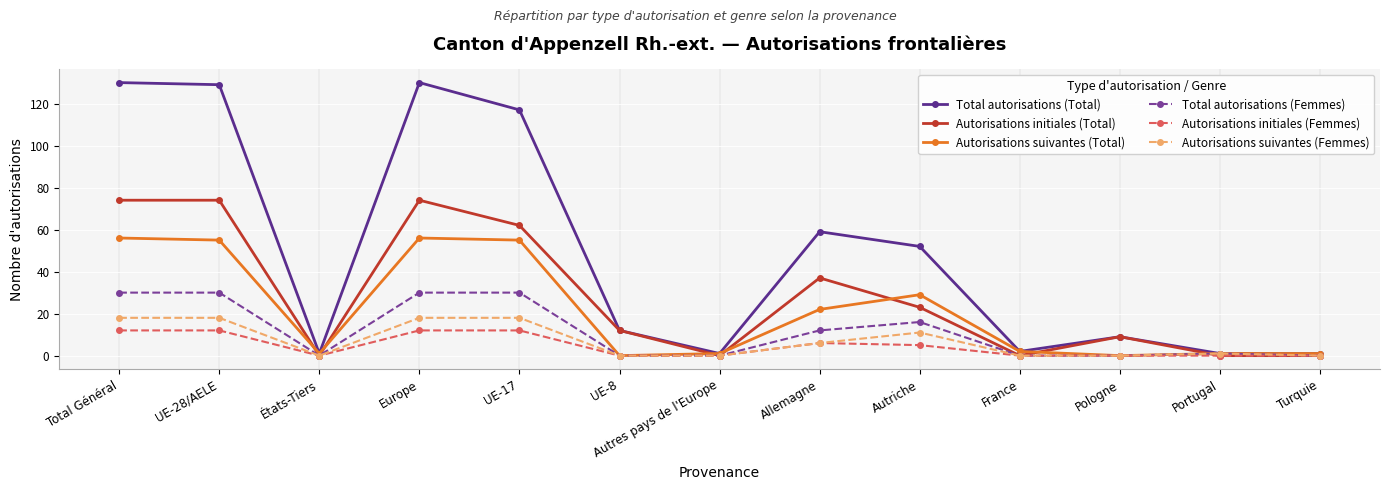

What is the maximum value for Autorisations initiales (Total)?

74